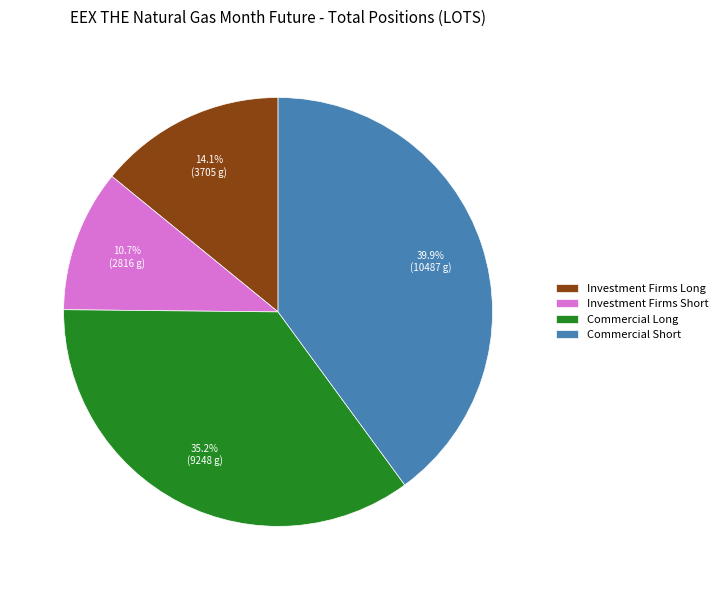

Which slice is the largest?

Commercial Short